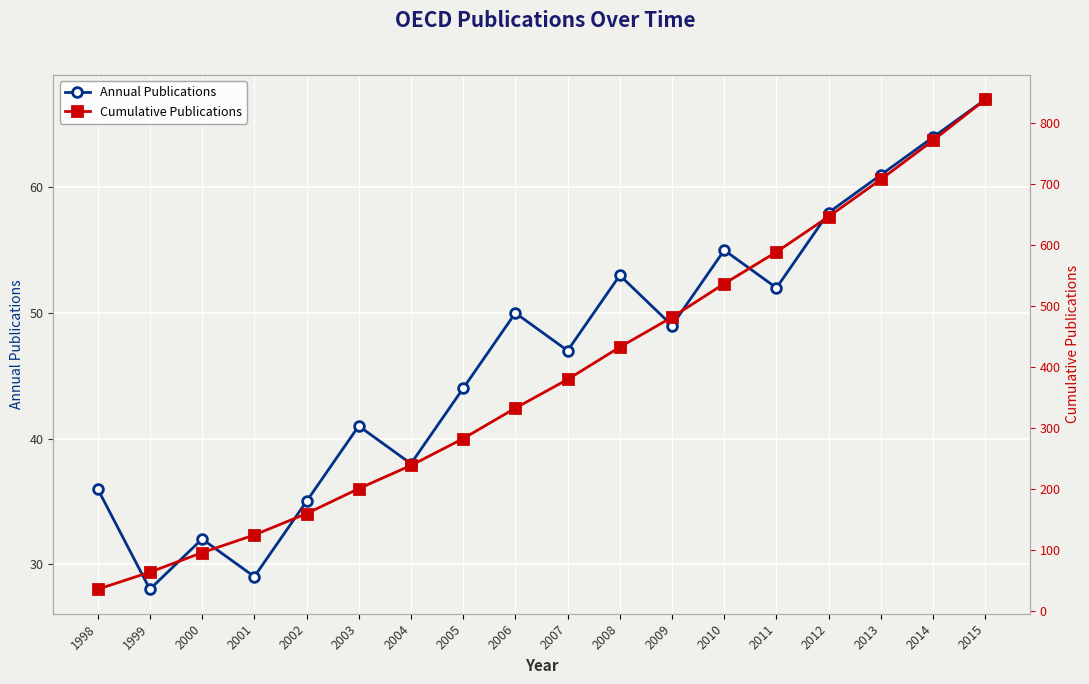

What is the total value across all series at 2015?

906